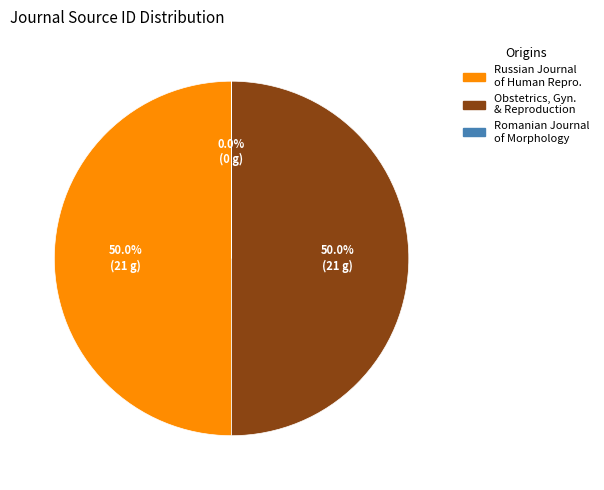

What is the ratio of the value at Russian Journal of Human Repro. to the value at Obstetrics, Gyn. & Reproduction?

1.0